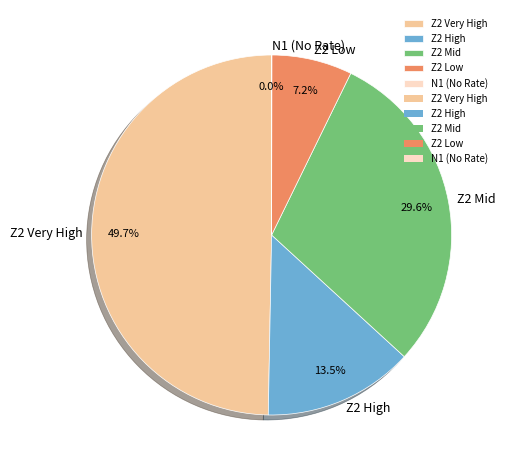

What is the ratio of the value at Z2 Very High to the value at Z2 High?

3.7